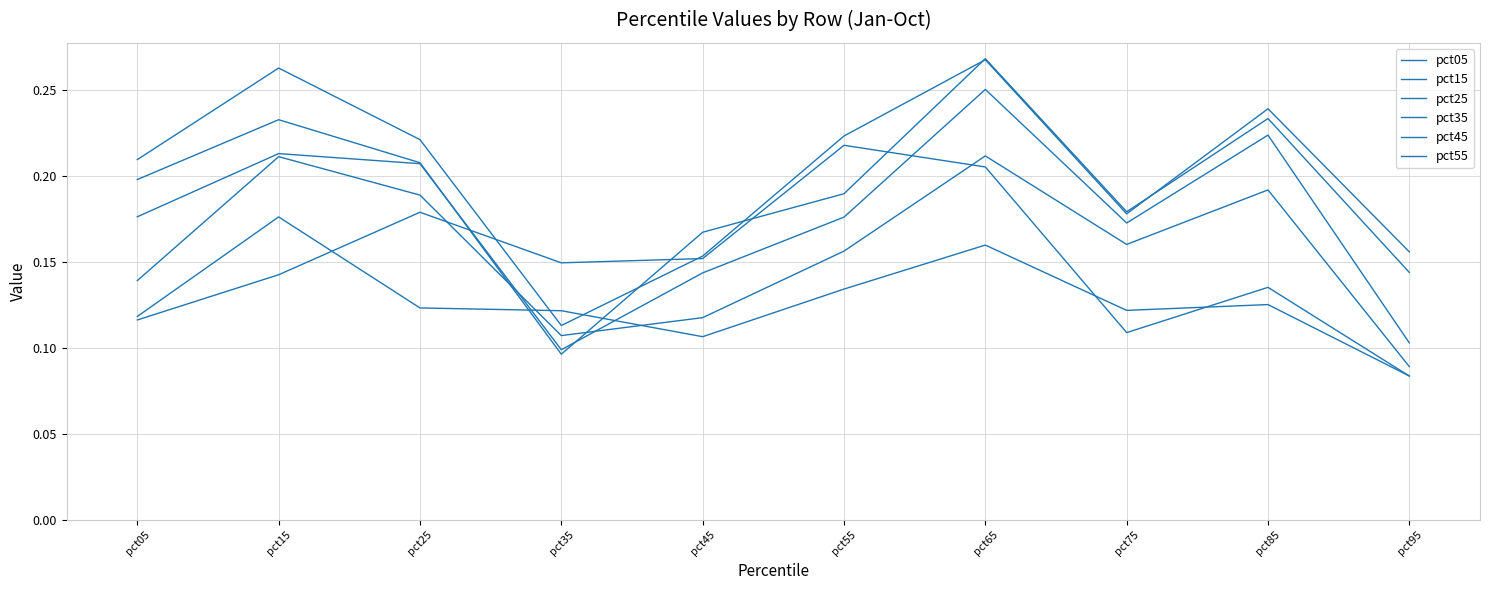

True or false: pct35 has more than 0 points higher than both neighbors.

True